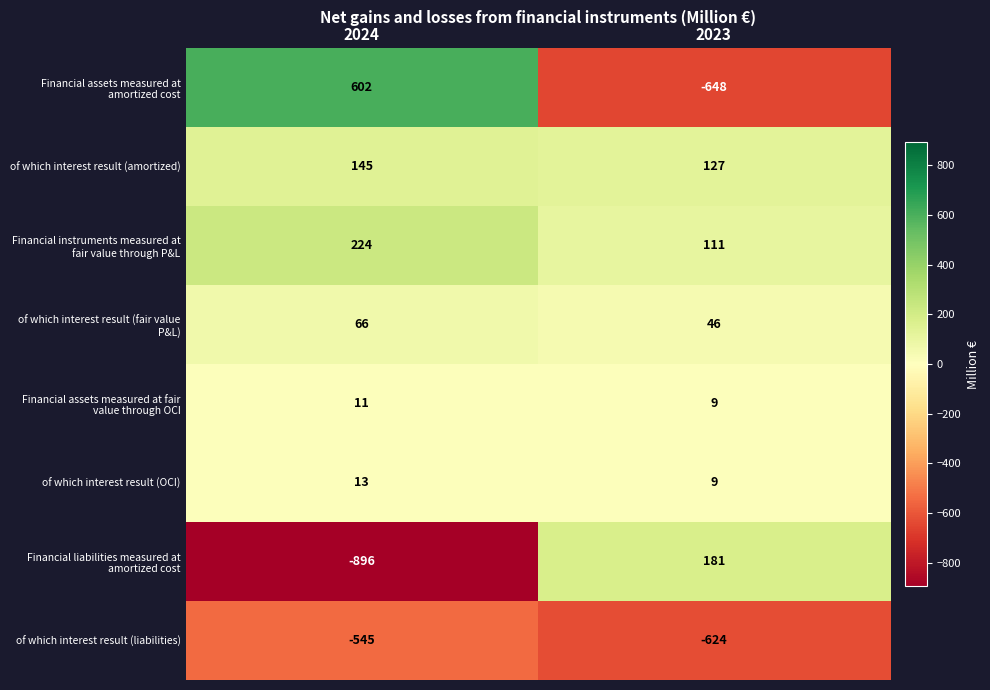

What is the sum of all of which interest result (liabilities) values?

-1169